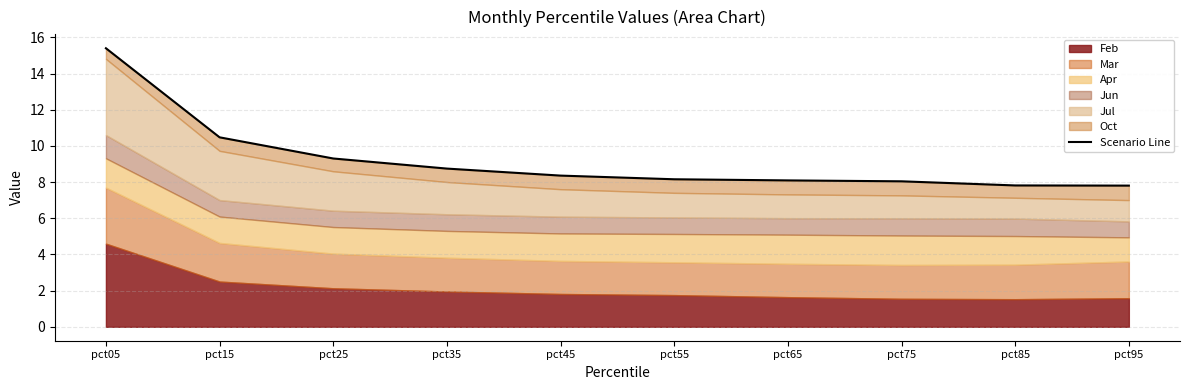

Where is the data nearest to the value 11?

pct15